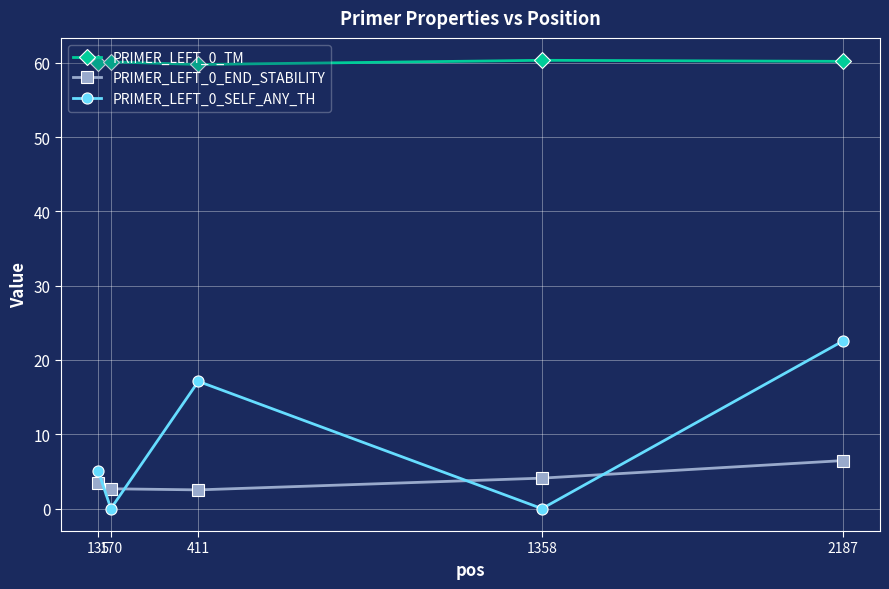

What is the difference between the highest and lowest values at 170?

60.1